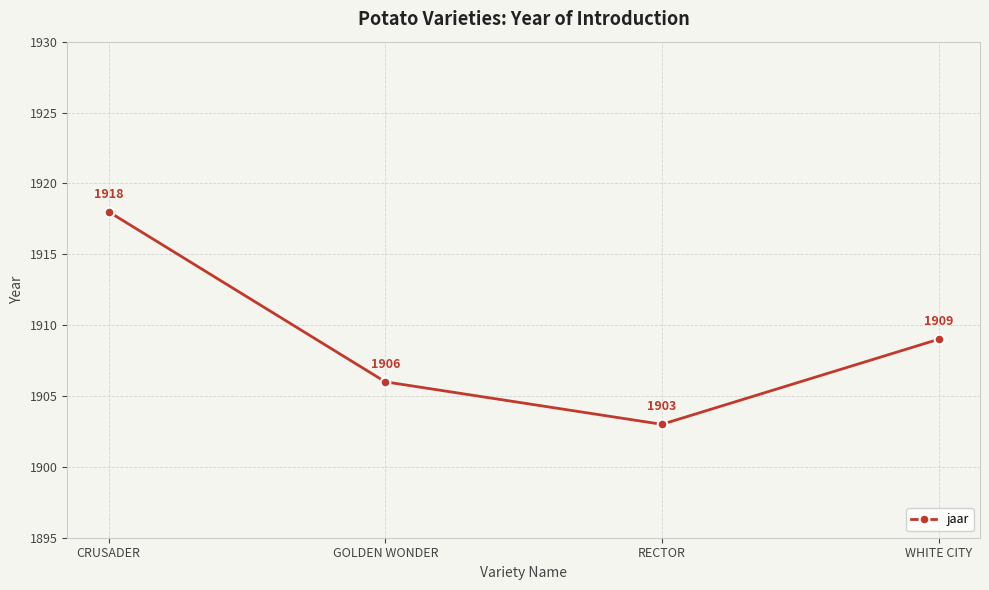

How many values are between 1906 and 1918?

3